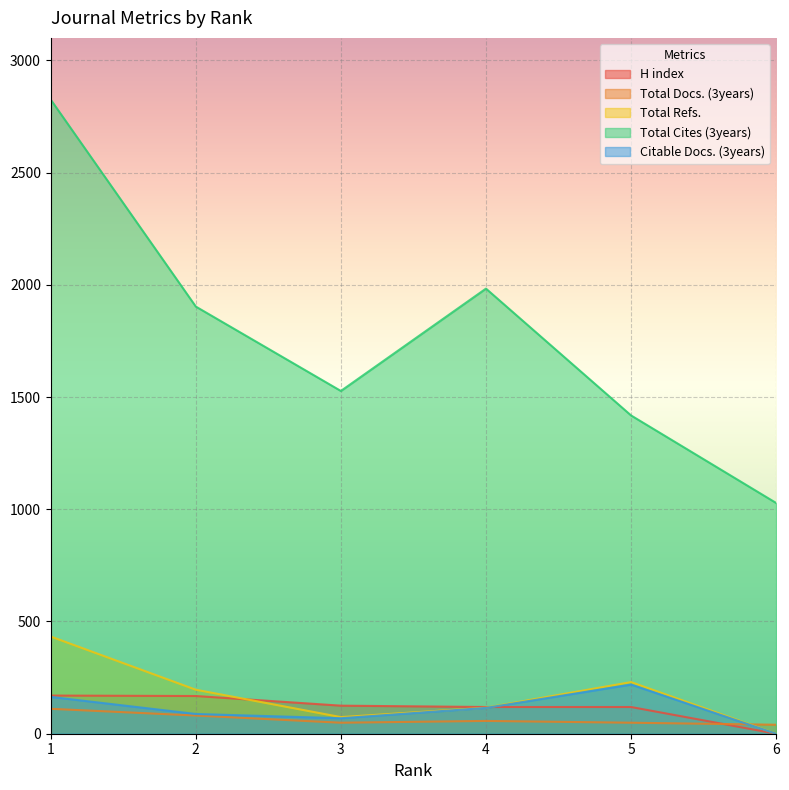

In Citable Docs. (3years), how many points are higher than both neighbors (excluding endpoints)?

1